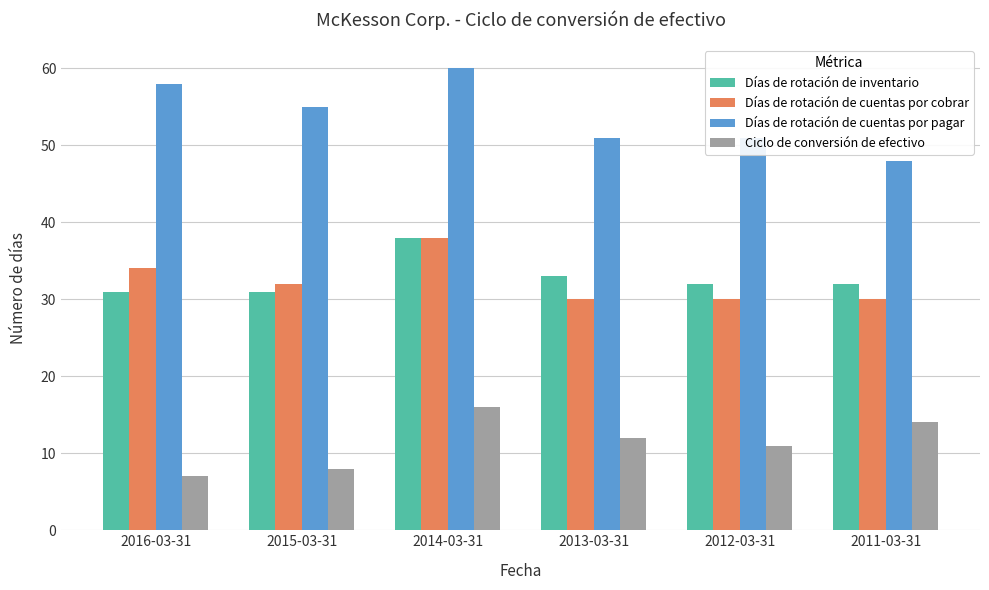

What is the label of the 6th bar from the right?

2016-03-31